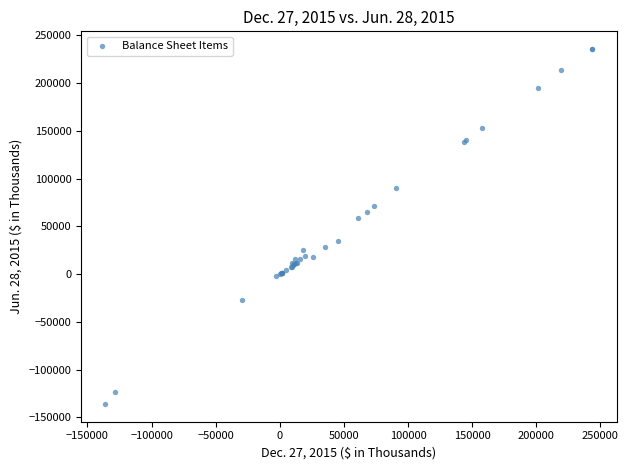

What Y value in the scatter plot is closest to 49763?

58807